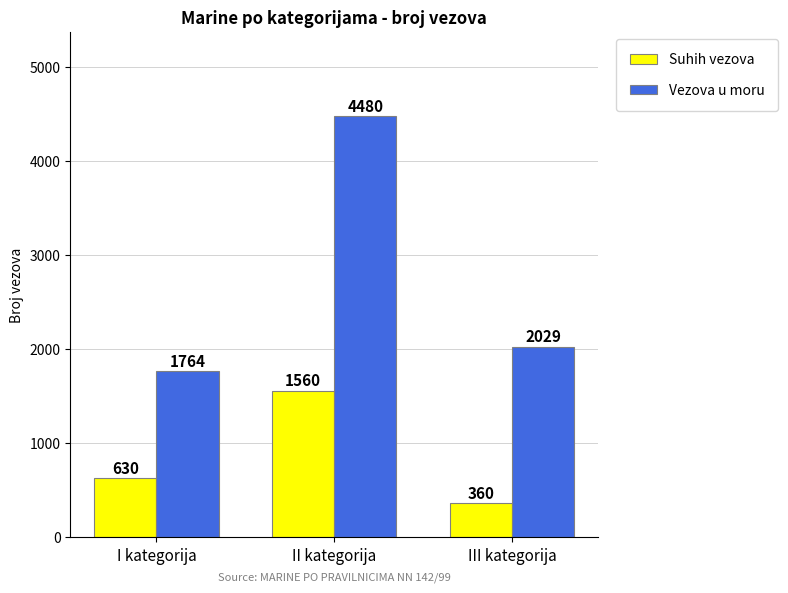

What is the highest value of the Suhih vezova series?

1560